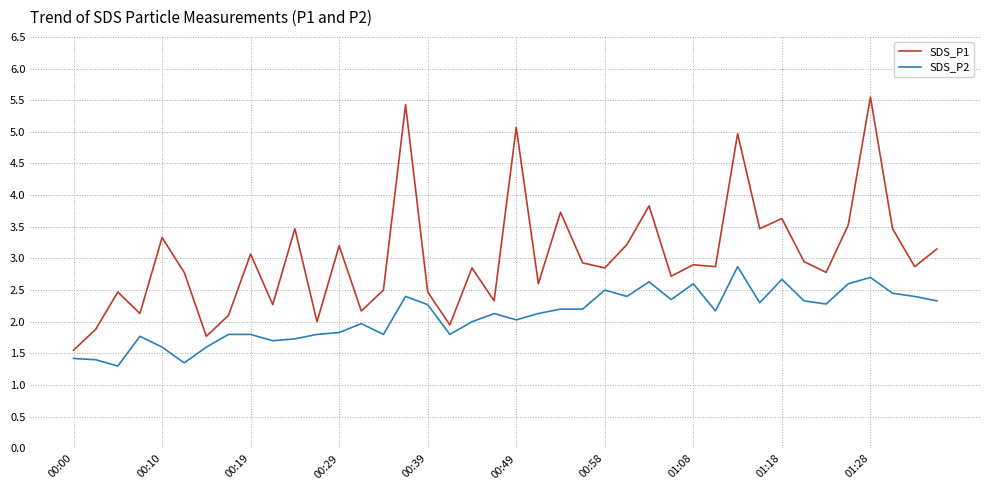

What is the lowest value of the SDS_P1 series?

1.6